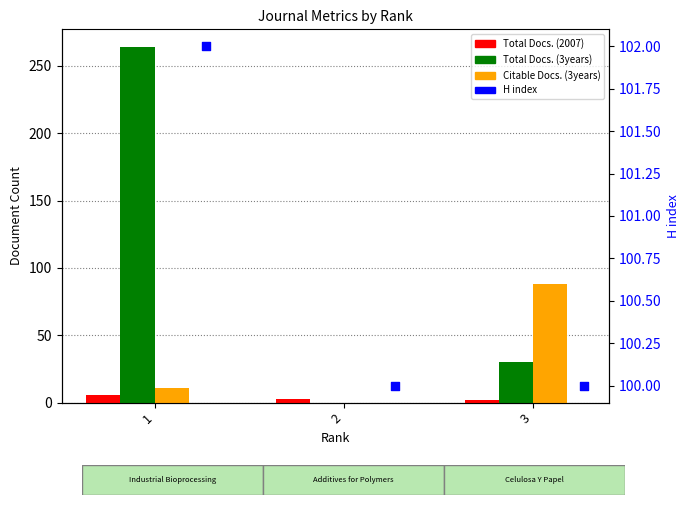

Which series has the widest spread of Y values?

Total Docs. (3years)